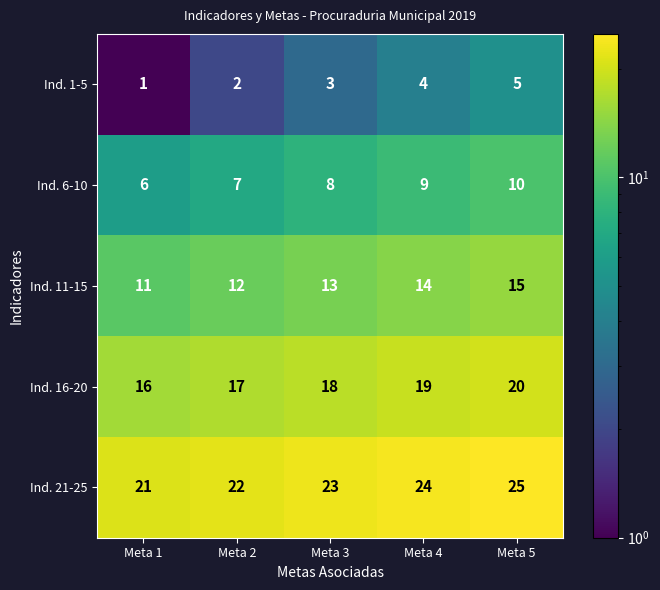

What is the minimum value shown in the chart?

1